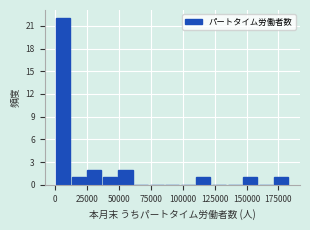

Around what value on the x-axis is the tallest bar? Give the approximate position of its centre, as read against the axis.

5000